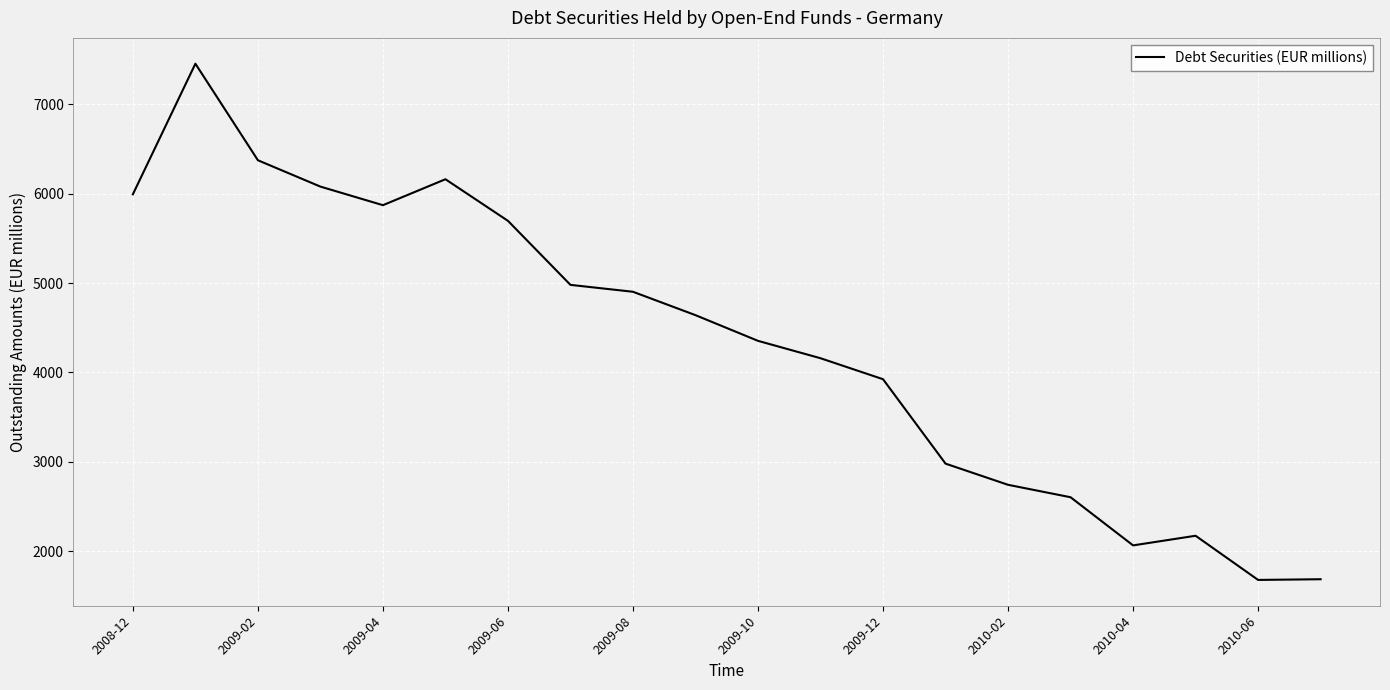

How many lines are shown in the chart?

1